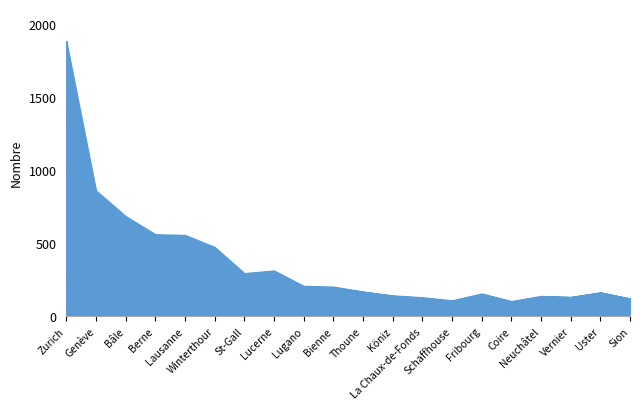

True or false: 6 - 7 has a value of 6 at La Chaux-de-Fonds.

False